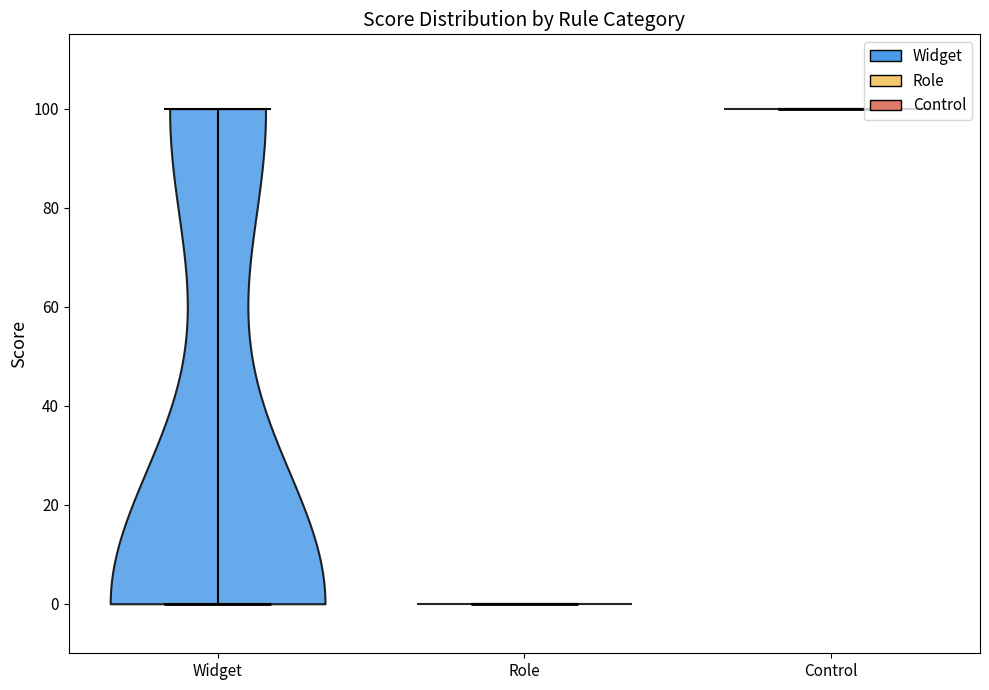

Where does the median line of the violin for Control sit on the y-axis? The values are not printed on the chart, so give them approximately, as read against the axis.

100